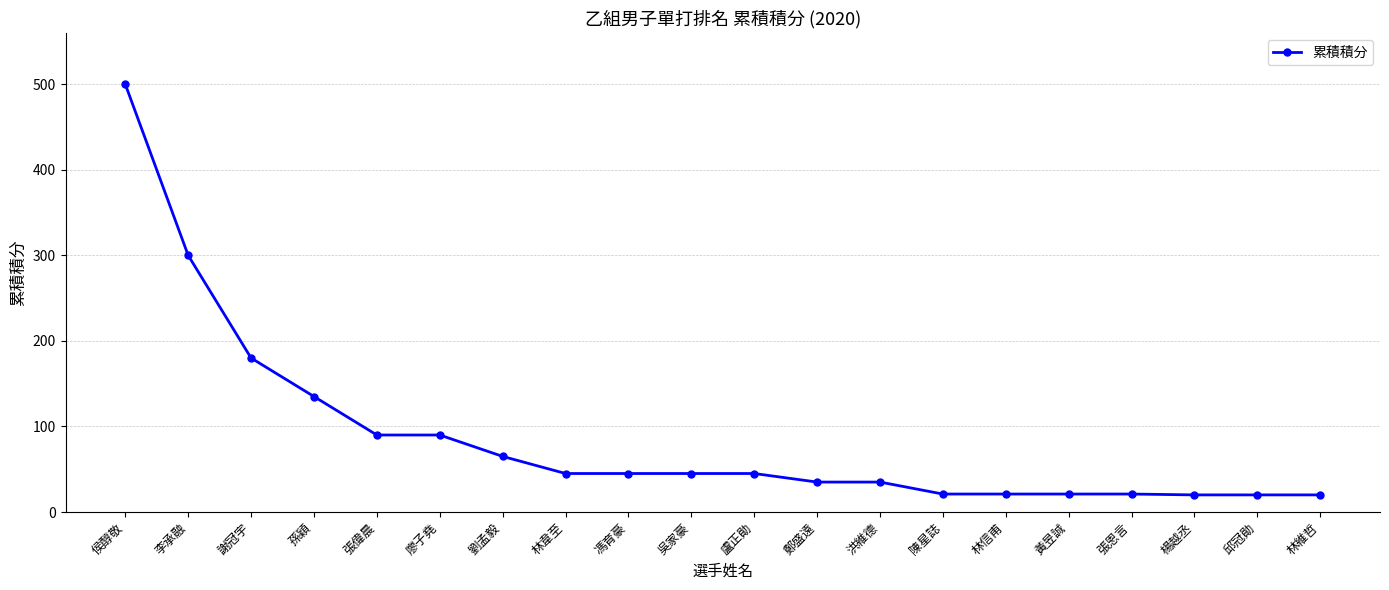

Read the value at 洪維德.

35